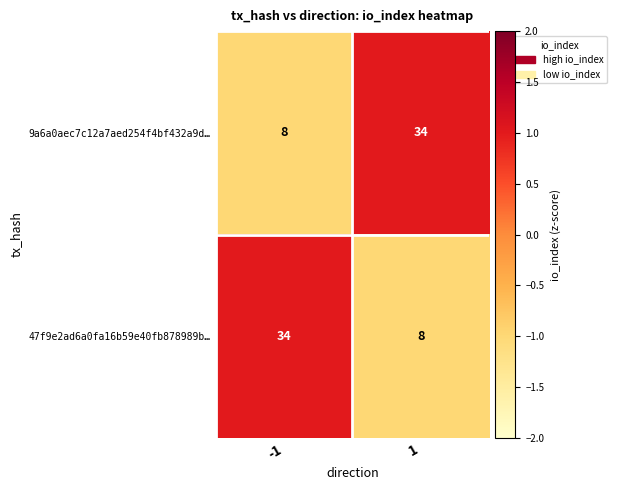

Reading right to left, list all the values displayed in this chart.

9a6a0aec7c12a7aed254f4bf432a9d…: 34	8
47f9e2ad6a0fa16b59e40fb878989b…: 8	34